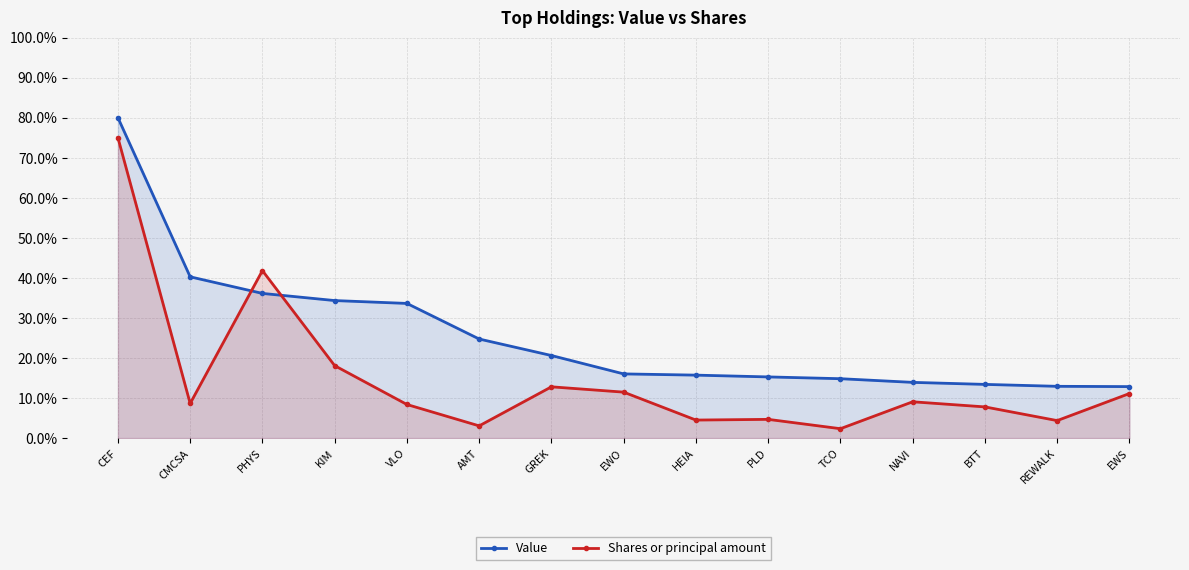

What is the difference between the second highest and minimum values in the Value series?

27.4